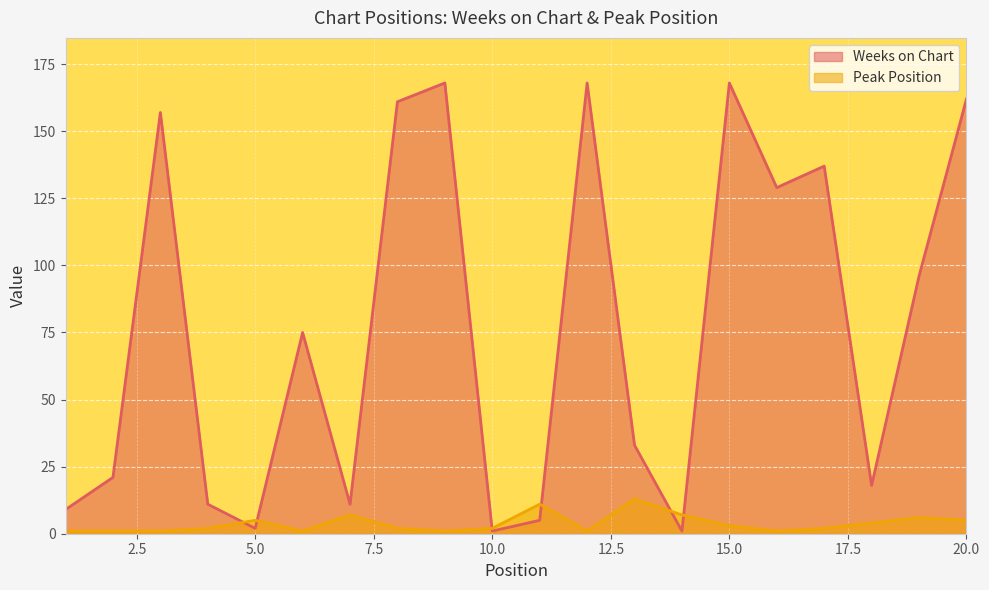

At which label does Peak Position first exceed 2?

5